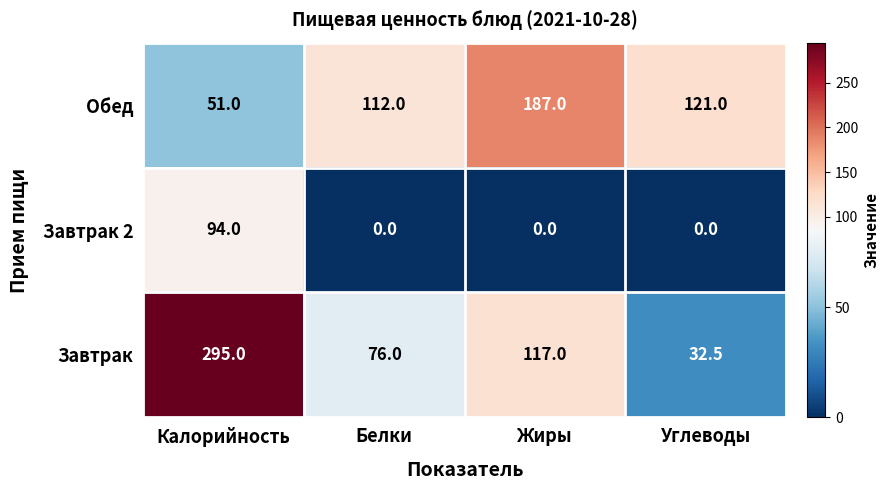

Where is Завтрак nearest to the value 163?

Жиры